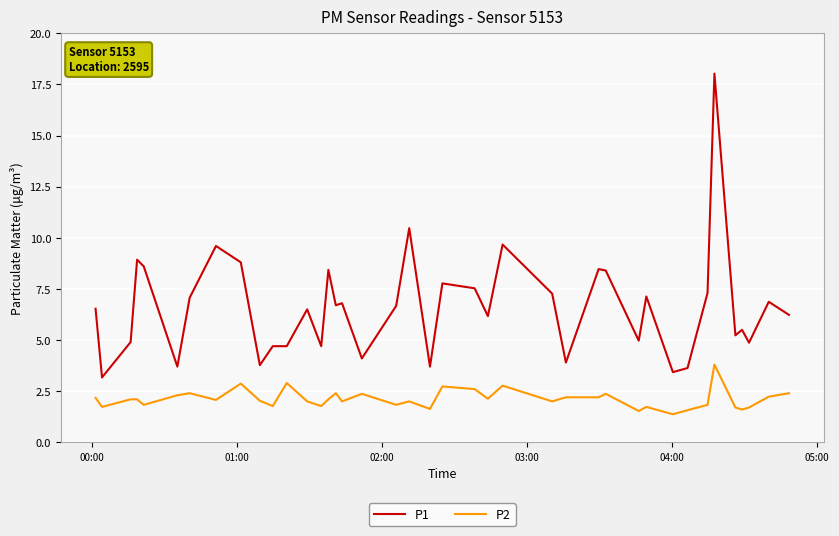

Which series has the largest total across all categories?

P1